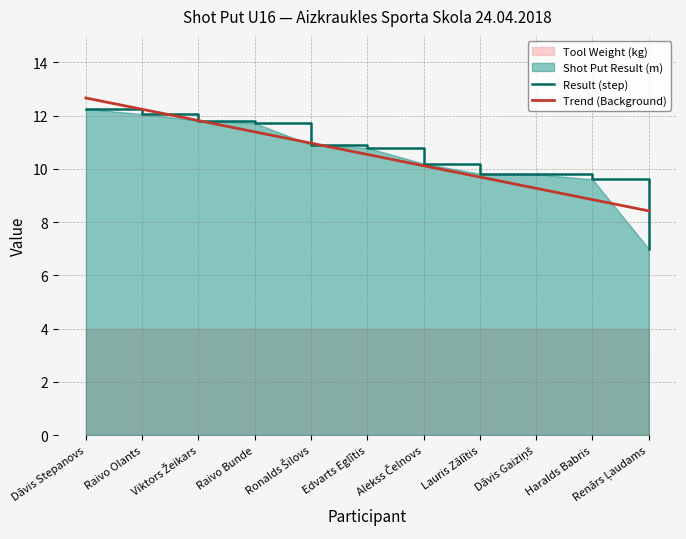

What is the label of the 6th point from the right?

Edvarts Eglītis